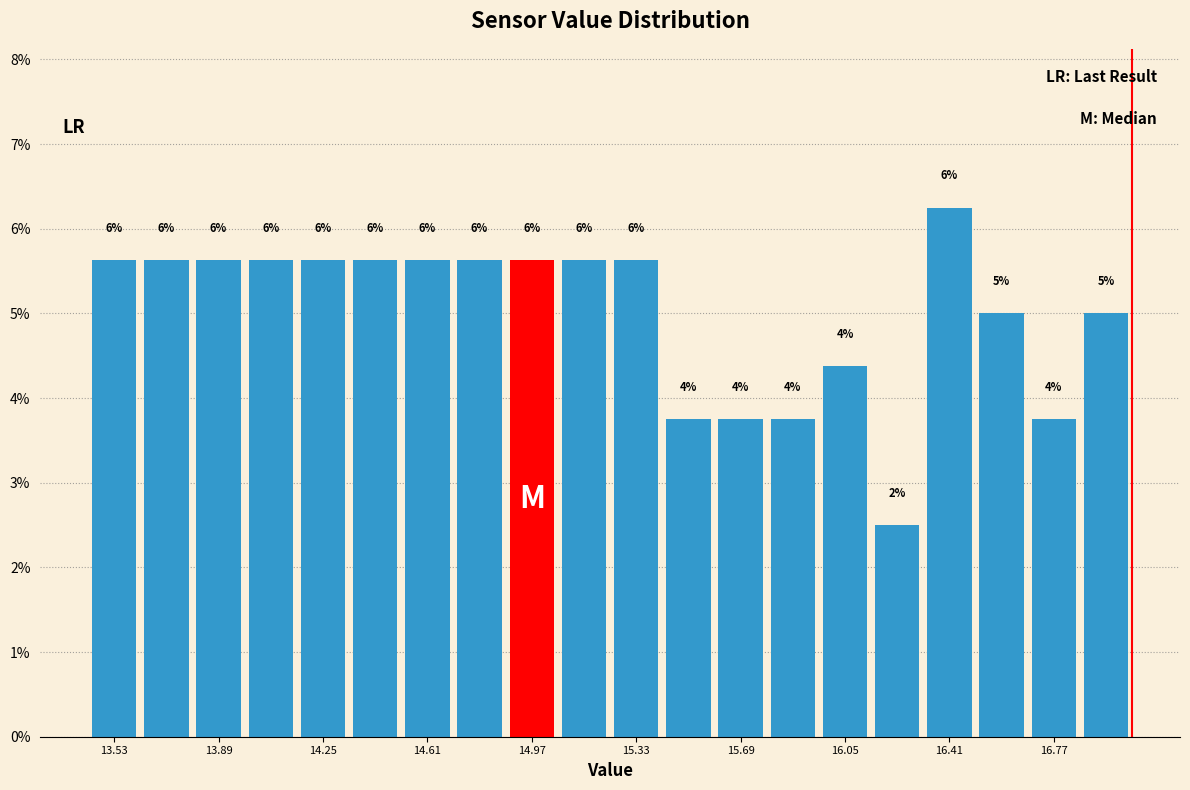

Read against the x-axis, roughly where is the centre of the tallest bar?

16.40